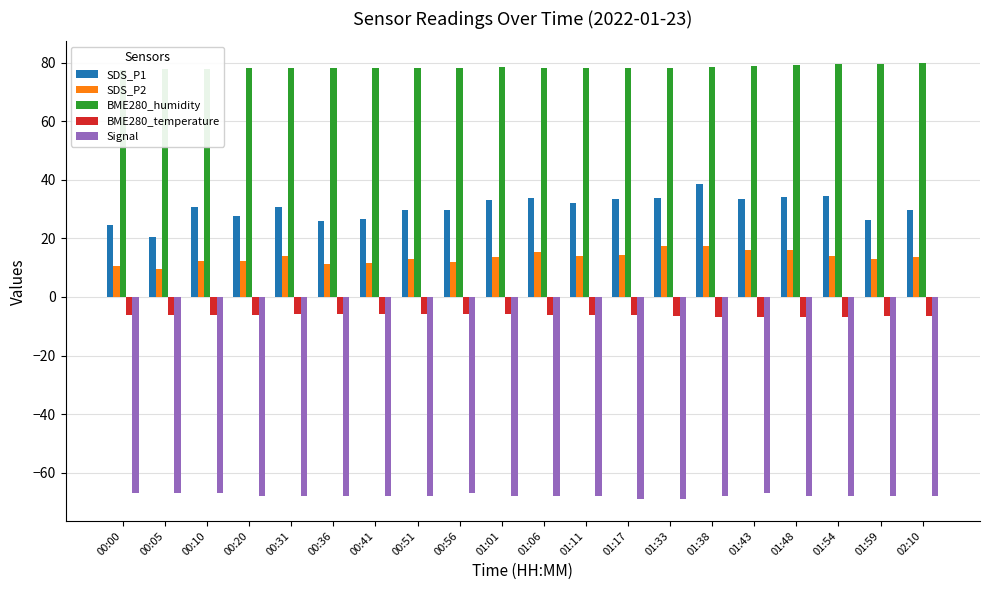

What are all the series names shown in the legend?

SDS_P1, SDS_P2, BME280_humidity, BME280_temperature, Signal